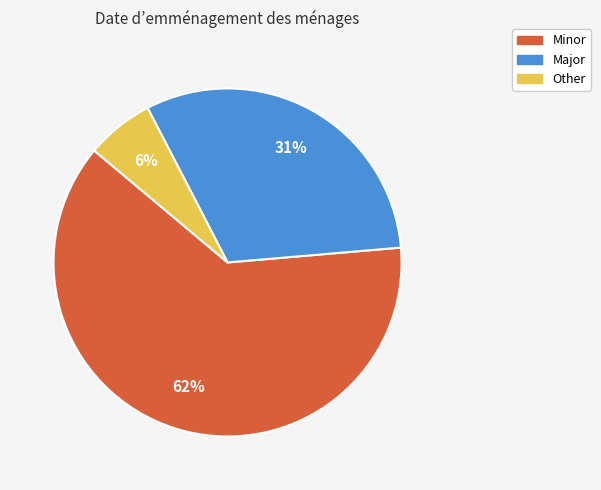

Between Other and Major, which is larger?

Major